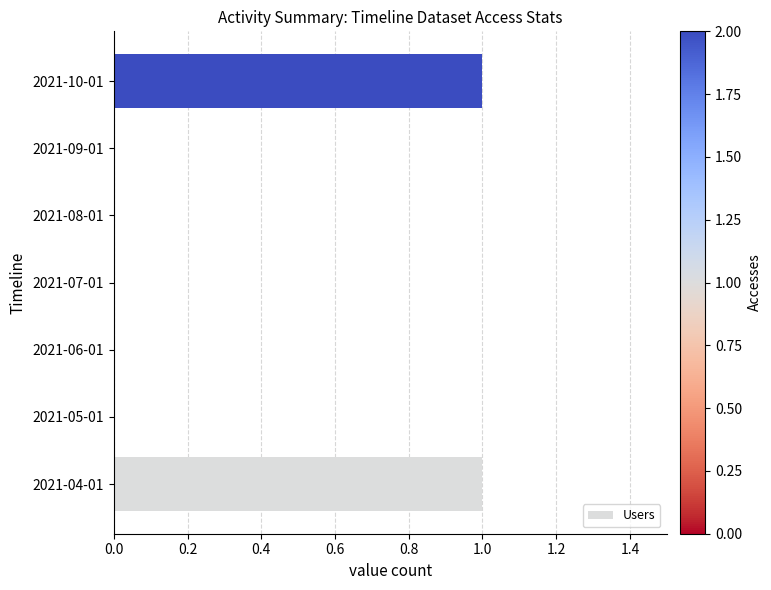

The chart shows a value of 1 at 2021-08-01. True or false?

False